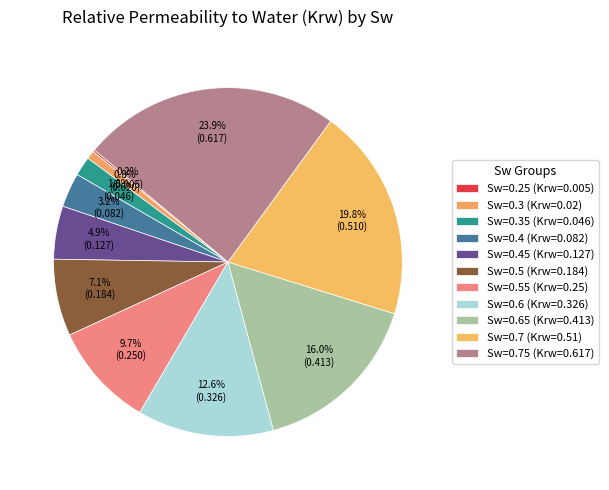

Rank the categories by value from highest to lowest.

Sw=0.75 (Krw=0.617), Sw=0.7 (Krw=0.51), Sw=0.65 (Krw=0.413), Sw=0.6 (Krw=0.326), Sw=0.55 (Krw=0.25), Sw=0.5 (Krw=0.184), Sw=0.45 (Krw=0.127), Sw=0.4 (Krw=0.082), Sw=0.35 (Krw=0.046), Sw=0.3 (Krw=0.02), Sw=0.25 (Krw=0.005)